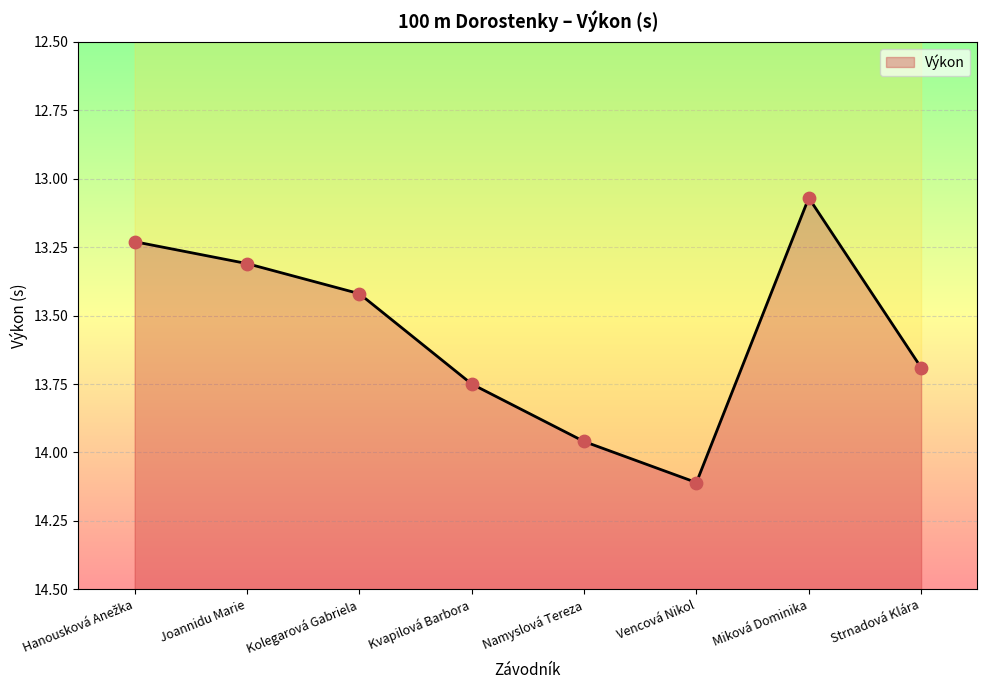

What is the ratio of the value at Hanousková Anežka to the value at Namyslová Tereza?

0.9